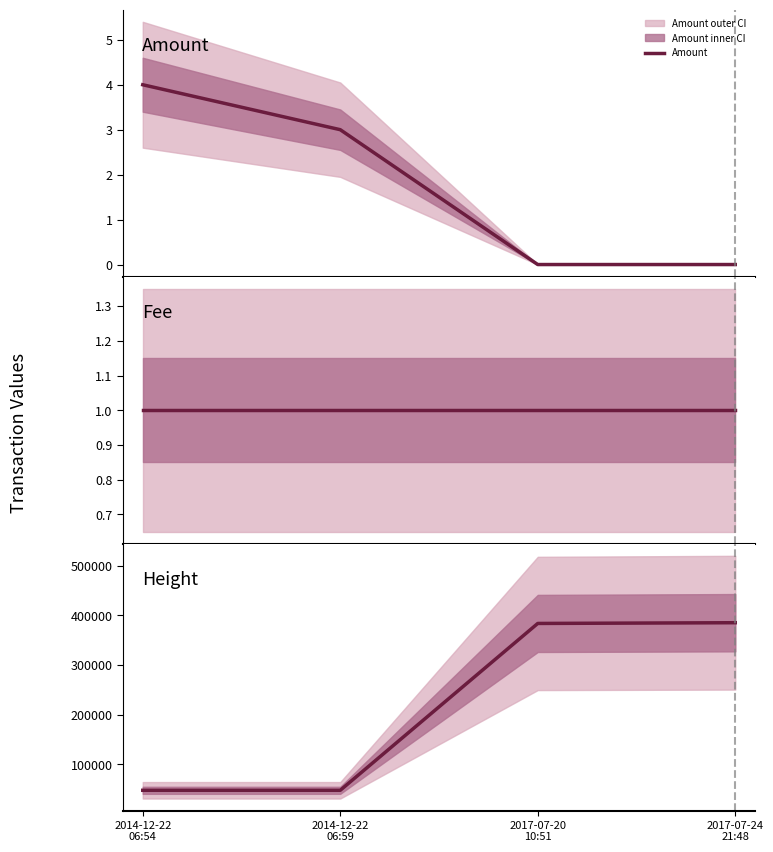

The Amount series shows 4 at 2014-12-22
06:54. True or false?

True